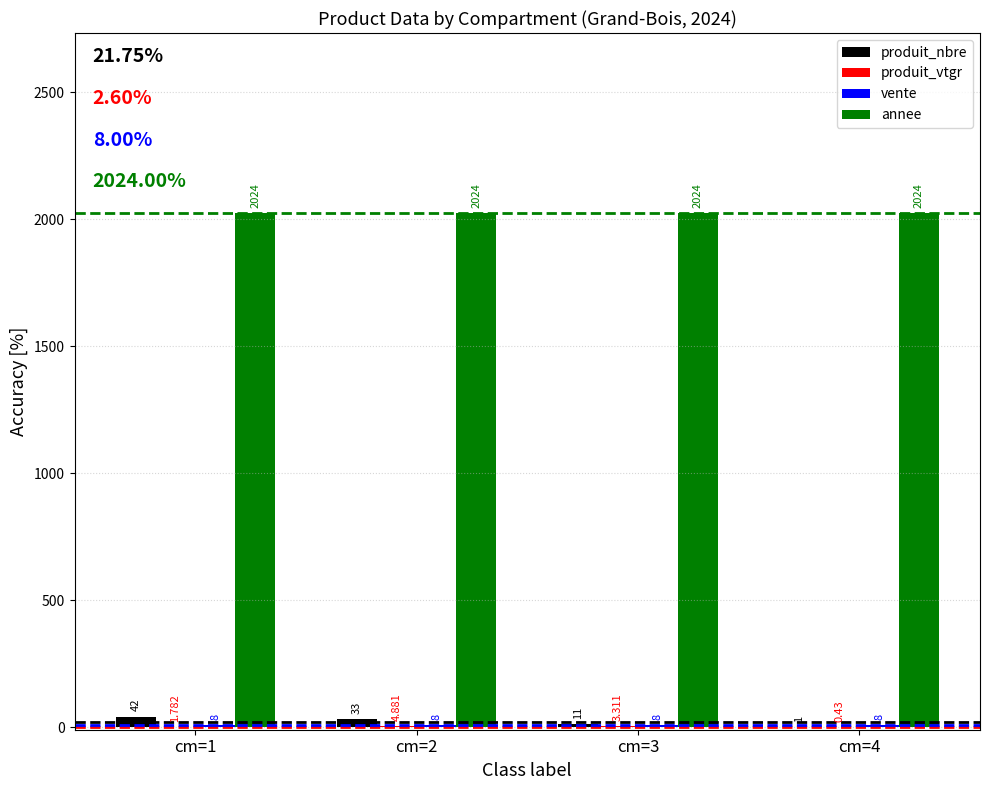

Which series has the largest total across all categories?

annee